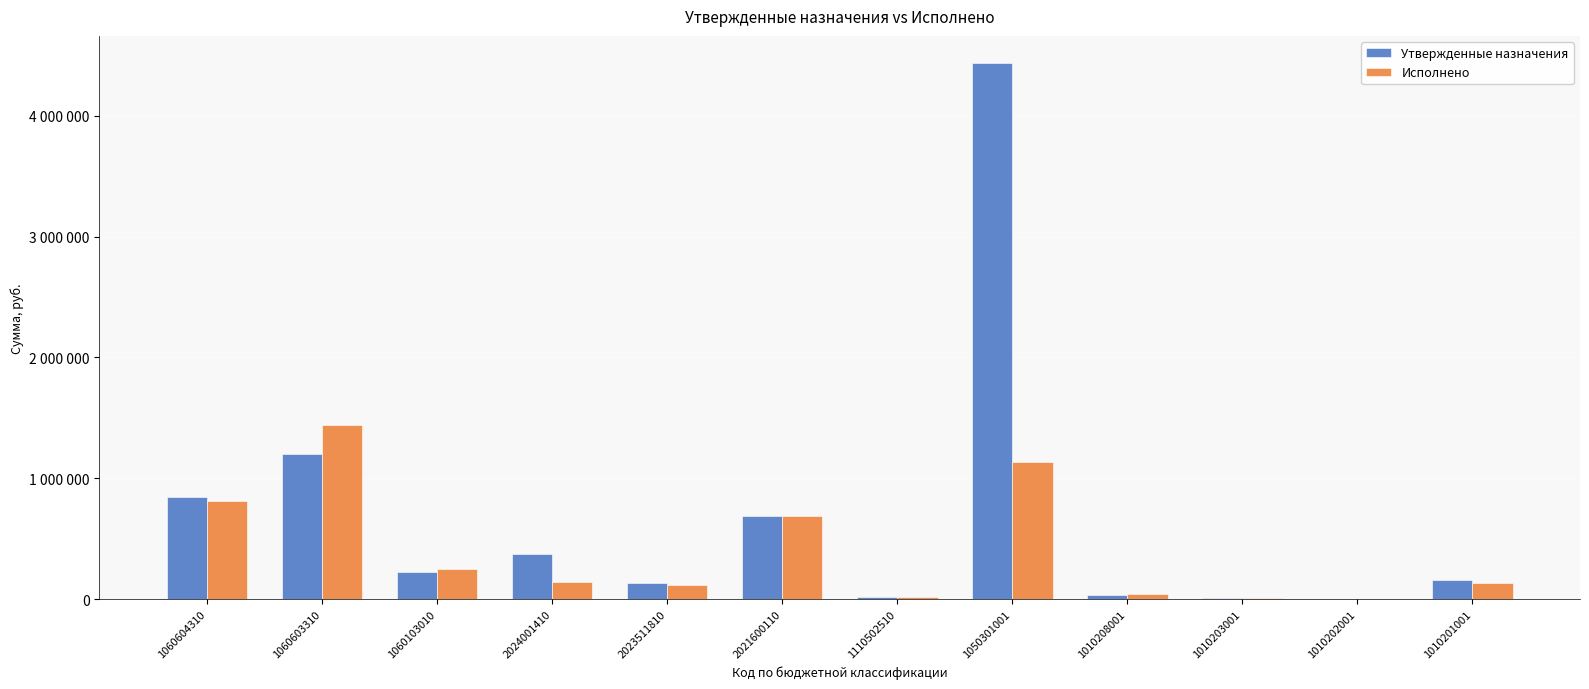

The value of Утвержденные назначения at 1010208001 is 22100.7. True or false?

False